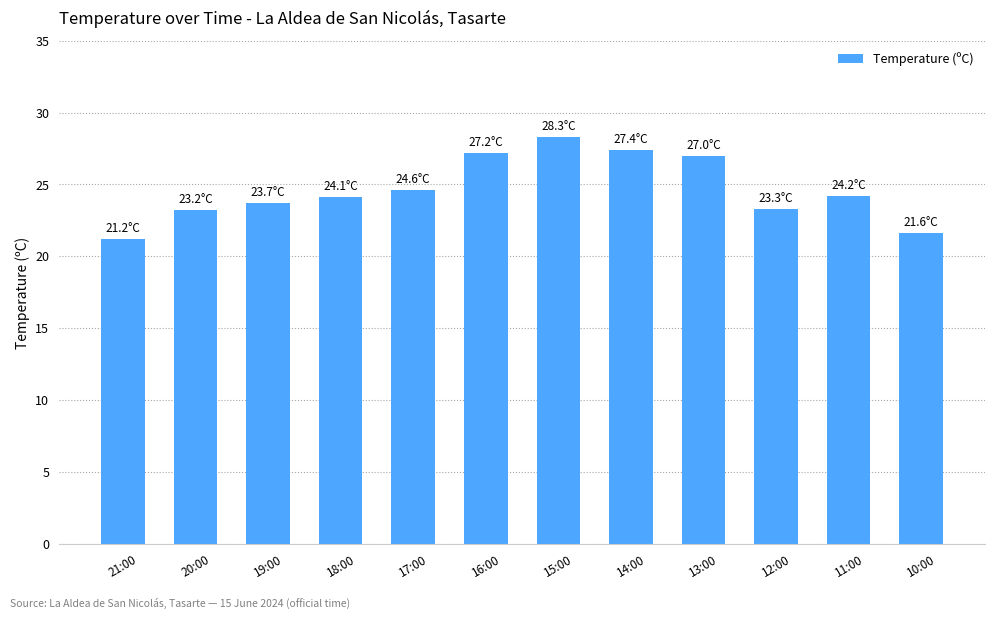

How many data points does each series have?

12